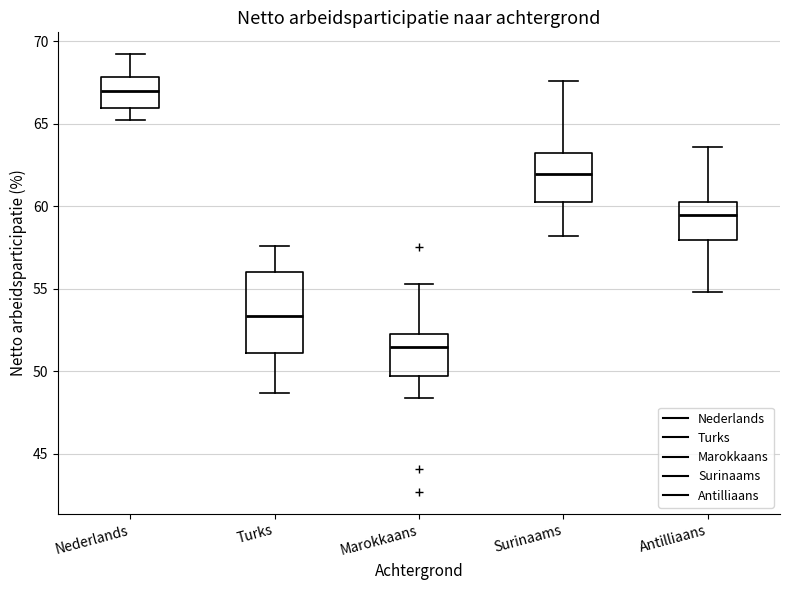

Where is the lower edge of the box for Marokkaans on the y-axis? The values are not printed on the chart, so give them approximately, as read against the axis.

49.5